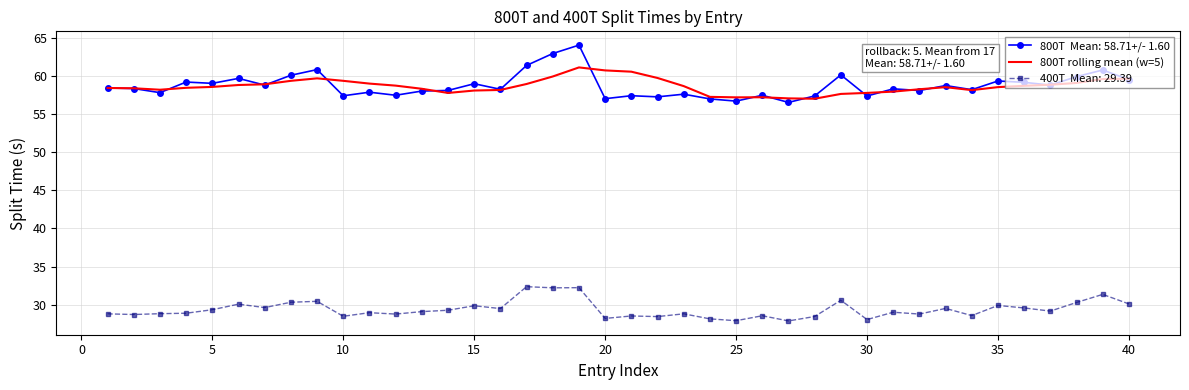

What is the minimum value shown in the chart?

27.9